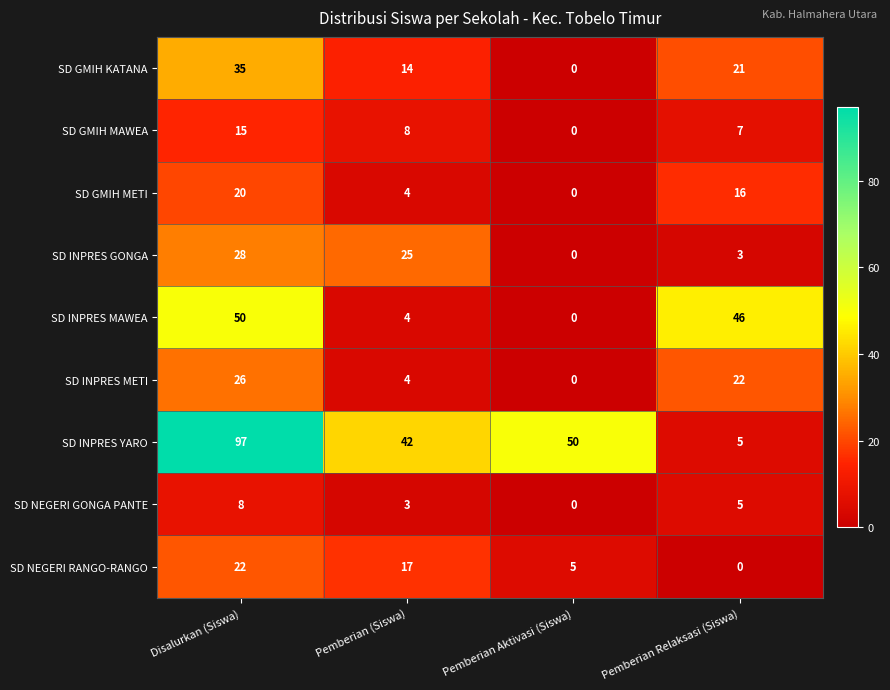

Rank the categories by SD INPRES GONGA value from lowest to highest.

Pemberian Aktivasi (Siswa), Pemberian Relaksasi (Siswa), Pemberian (Siswa), Disalurkan (Siswa)